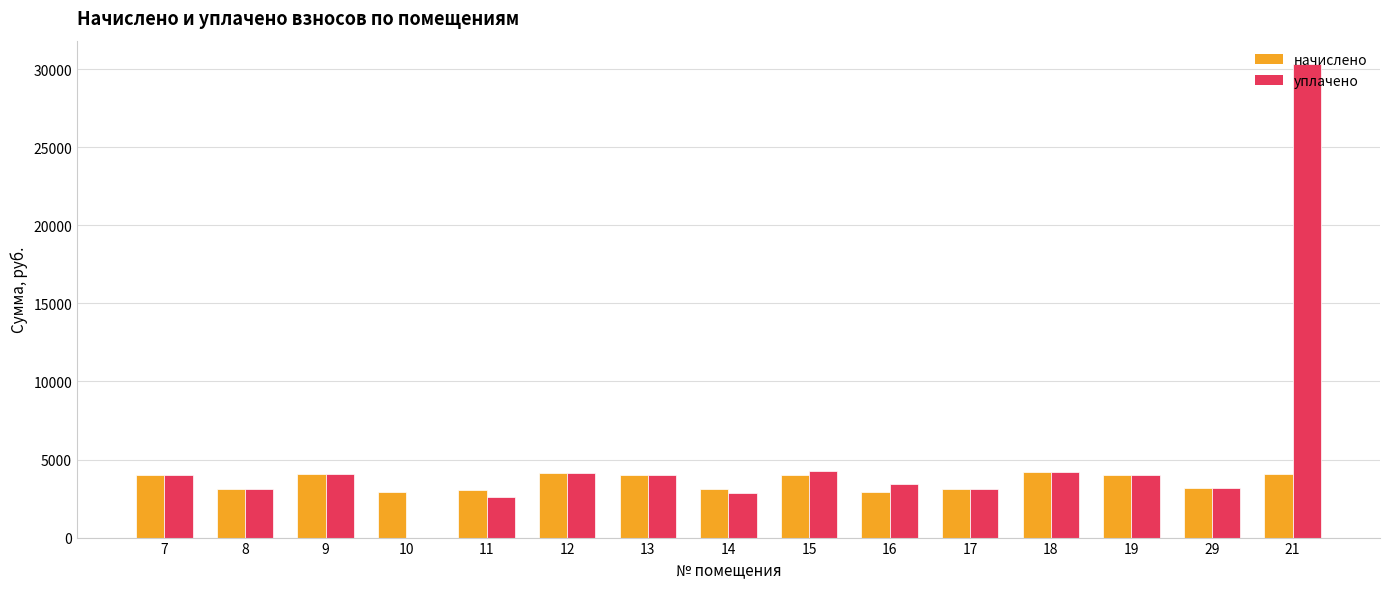

Are the bars horizontal?

No